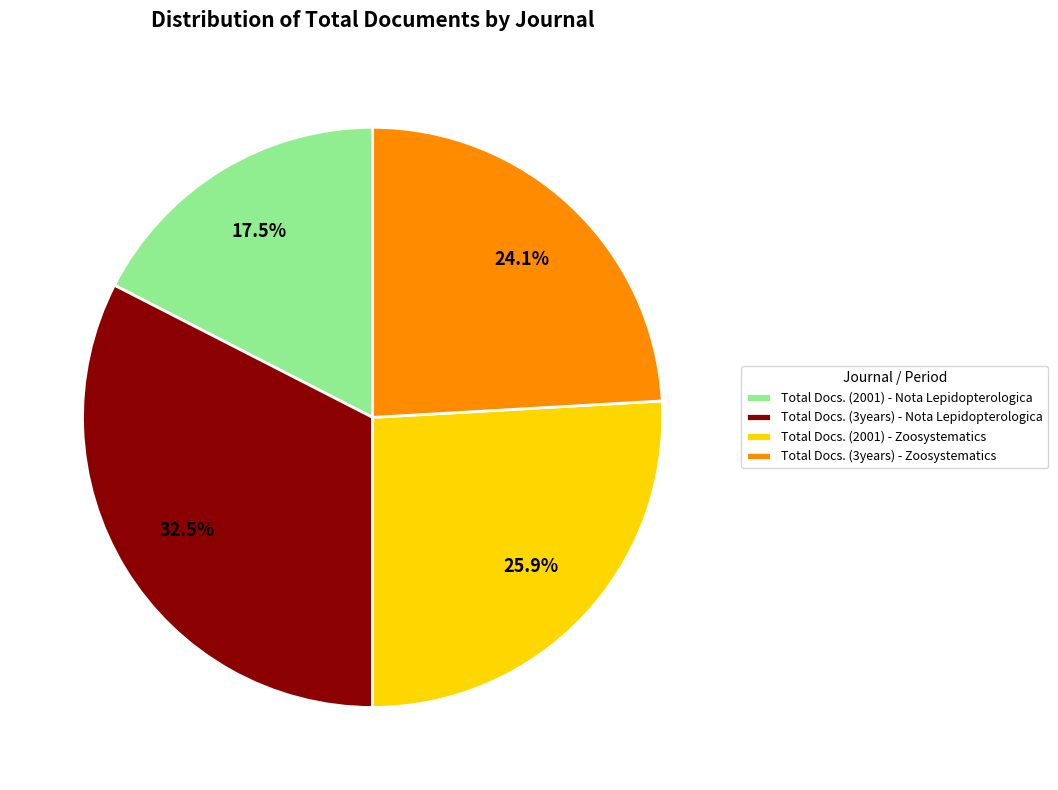

To the nearest percent, what portion does Total Docs. (3years) - Zoosystematics represent?

24%